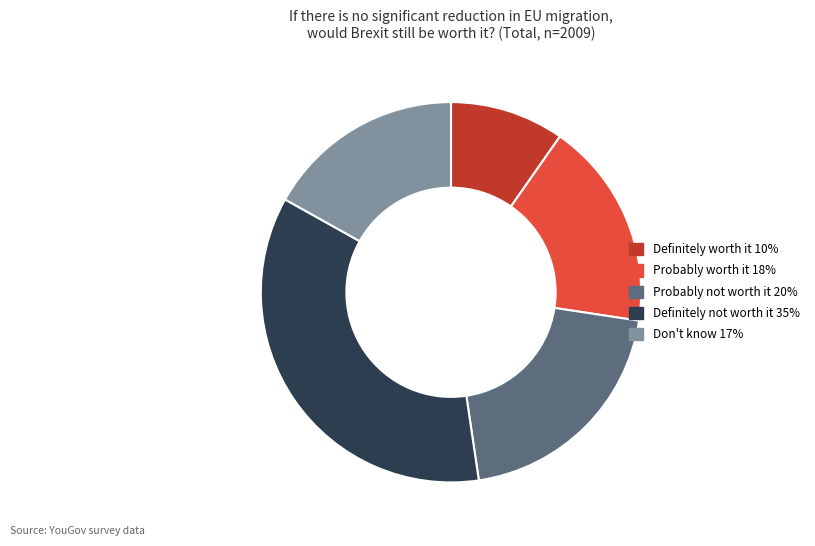

Is there a majority slice in this chart?

No